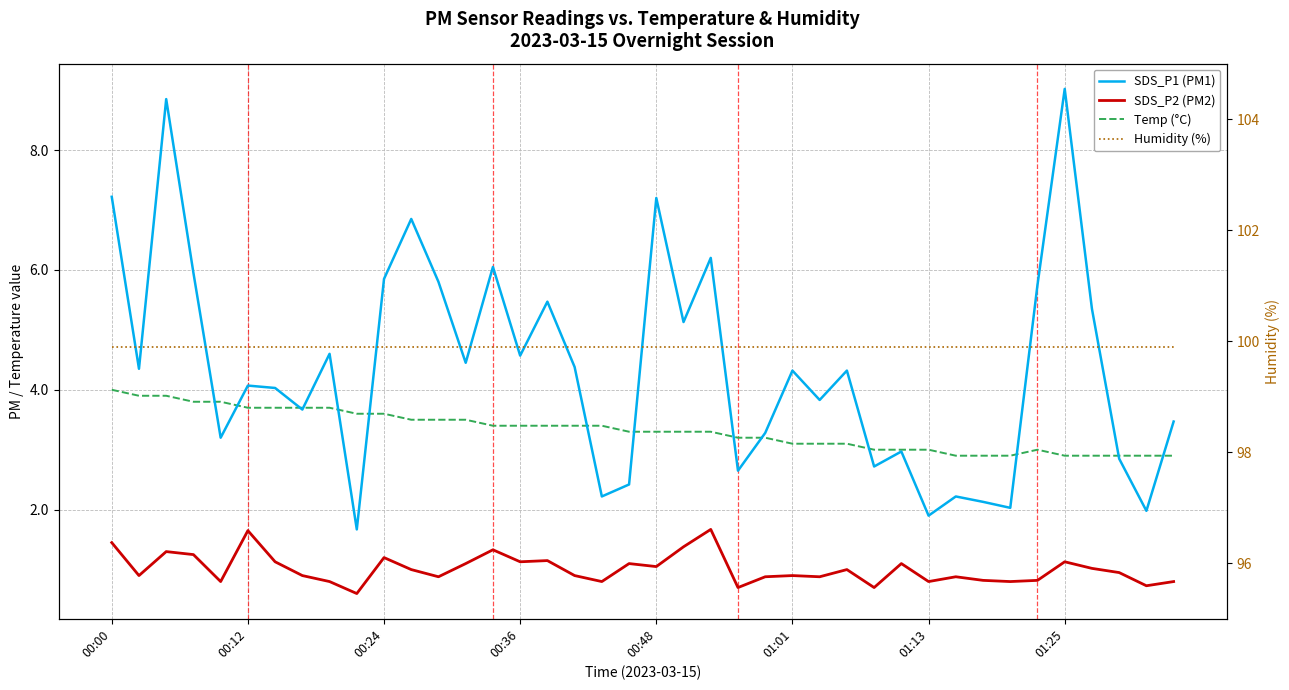

What are all the series names shown in the legend?

SDS_P1 (PM1), SDS_P2 (PM2), Temp (°C), Humidity (%)